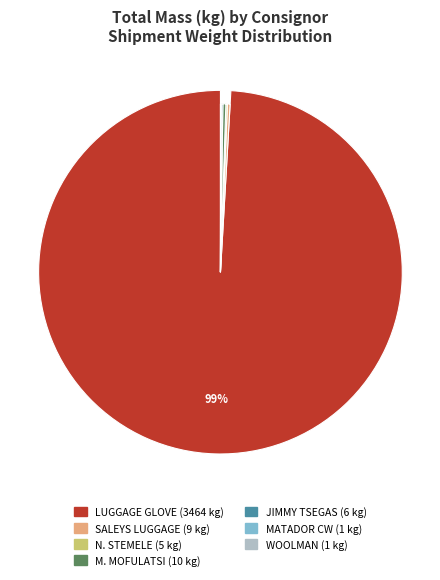

Is it true that MAMELLO MOFULATSI is 11% of the pie?

False